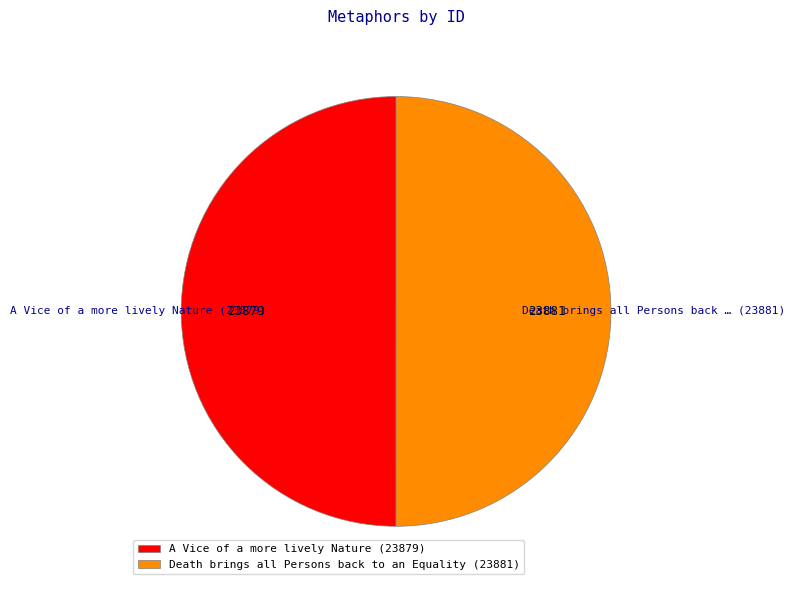

The Death brings all Persons back to an Equality slice represents 50% of the pie. True or false?

True